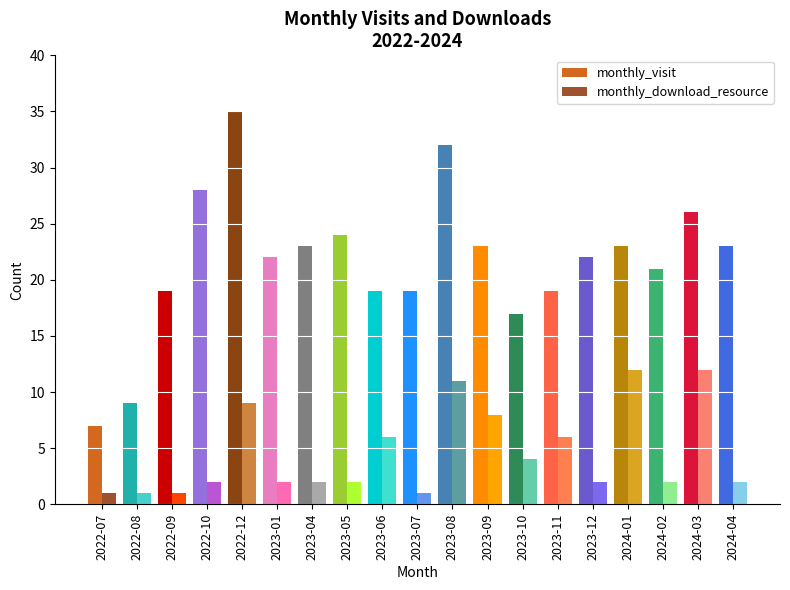

Which series has the largest total across all categories?

monthly_visit